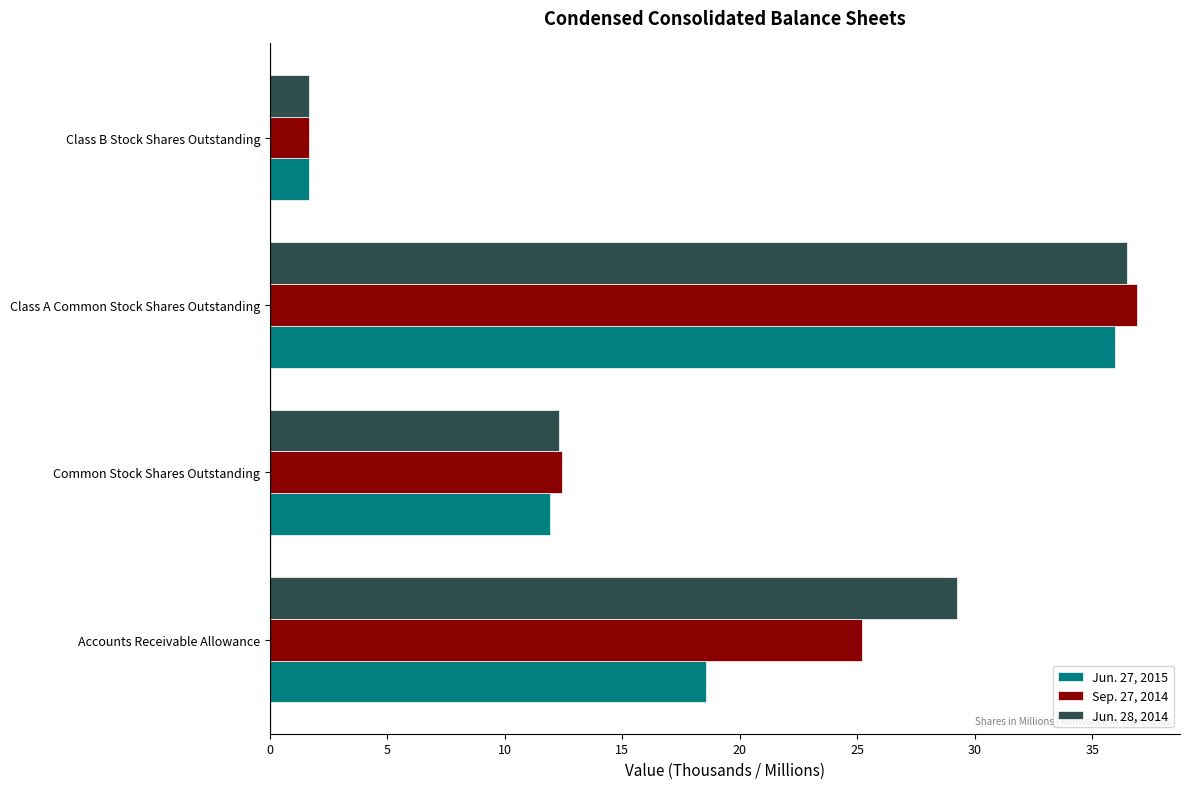

Rank the categories by Jun. 28, 2014 value from highest to lowest.

Class A Common Stock Shares Outstanding, Accounts Receivable Allowance, Common Stock Shares Outstanding, Class B Stock Shares Outstanding